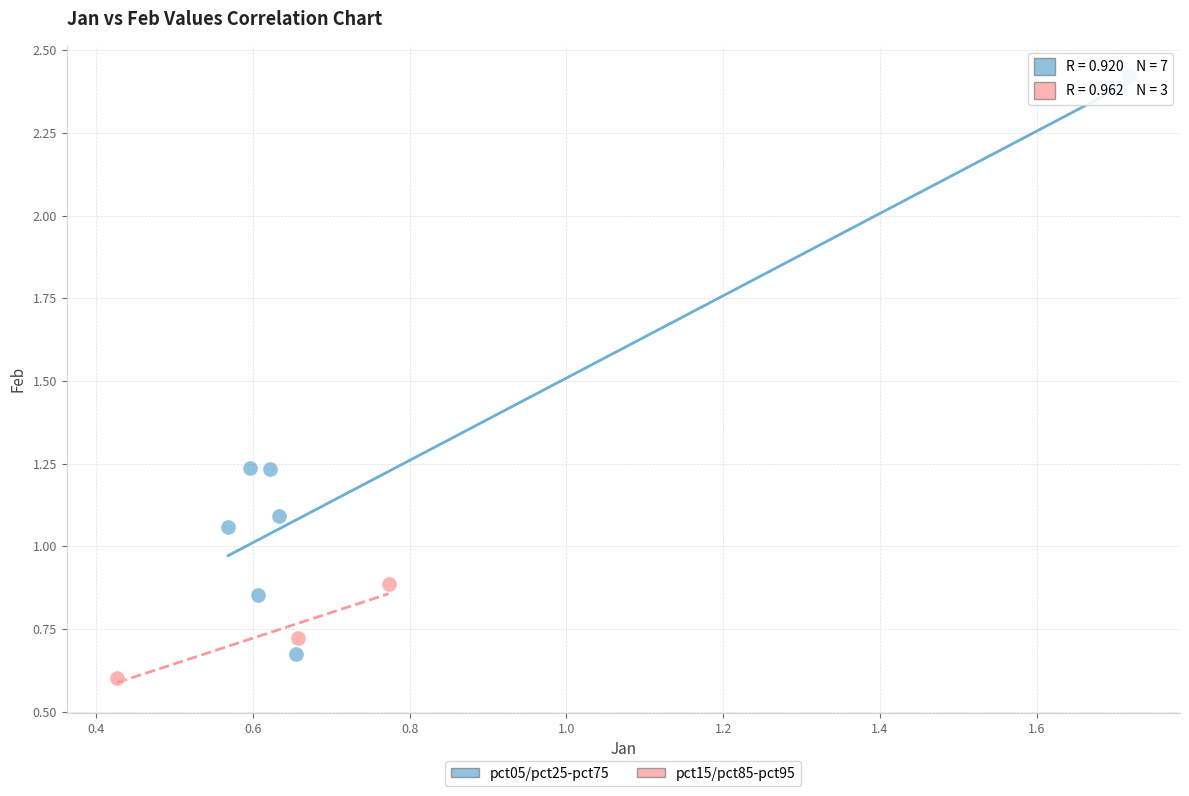

Which series has the largest Y range (max minus min)?

pct05/pct25-pct75